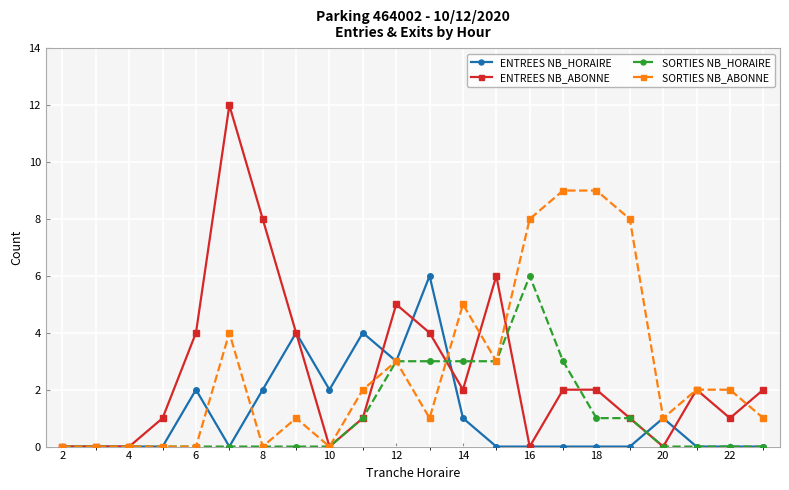

In ENTREES NB_HORAIRE, how many points are higher than both neighbors (excluding endpoints)?

5